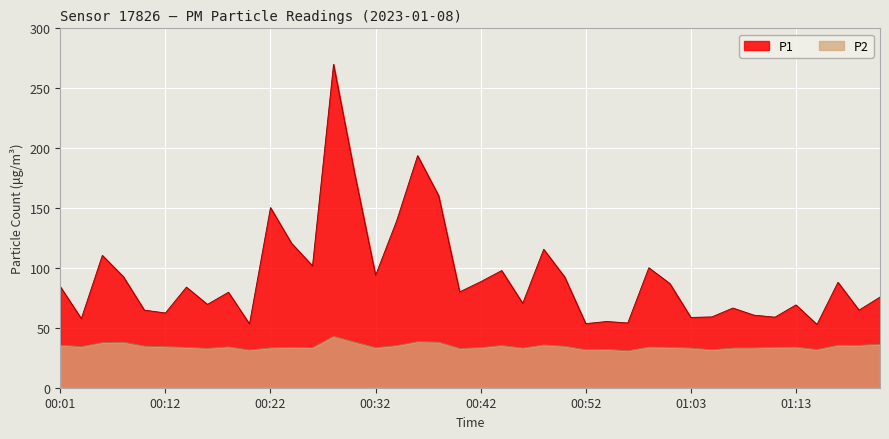

The P1 series shows 120.6 at 00:24. True or false?

True